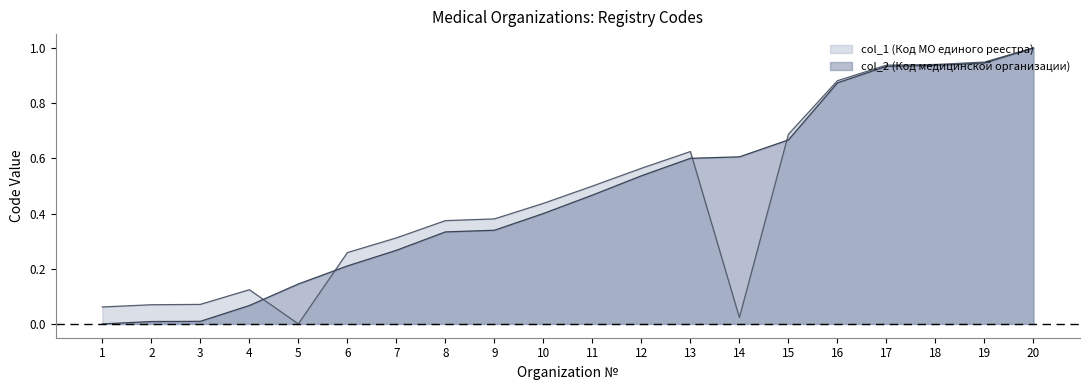

How many data points in col_2 are above 0?

19